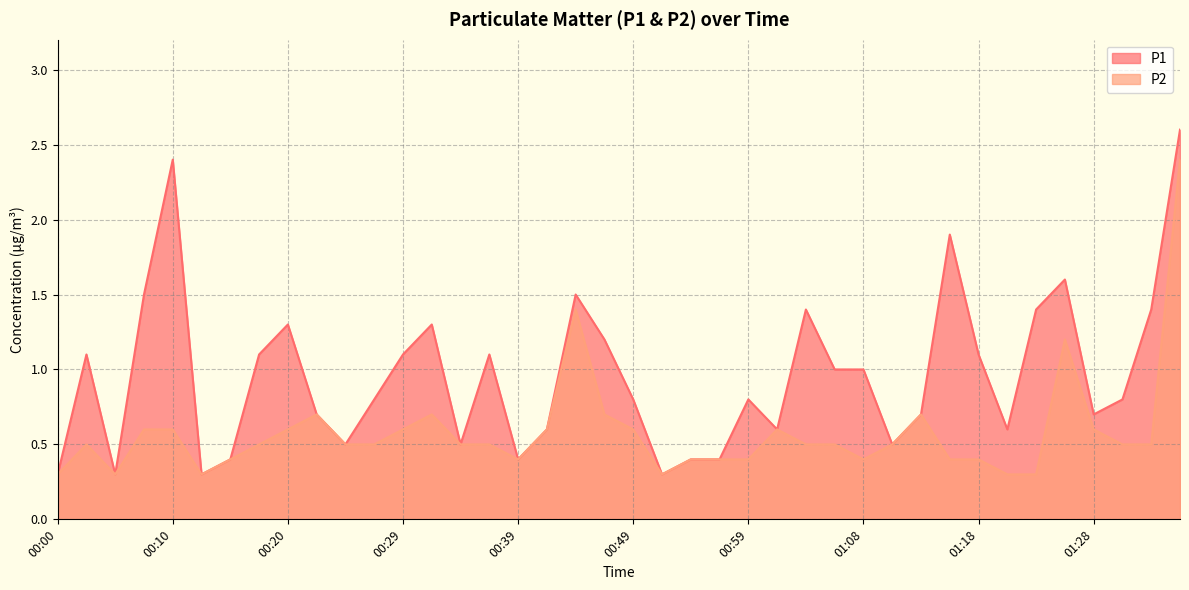

Does the chart have visible grid lines?

Yes